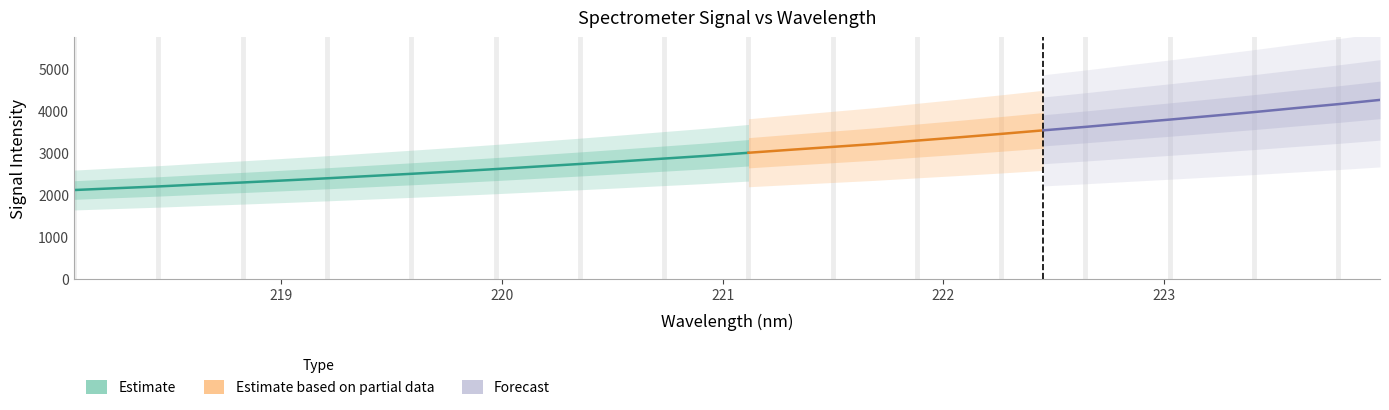

What is the average value?

3047.2